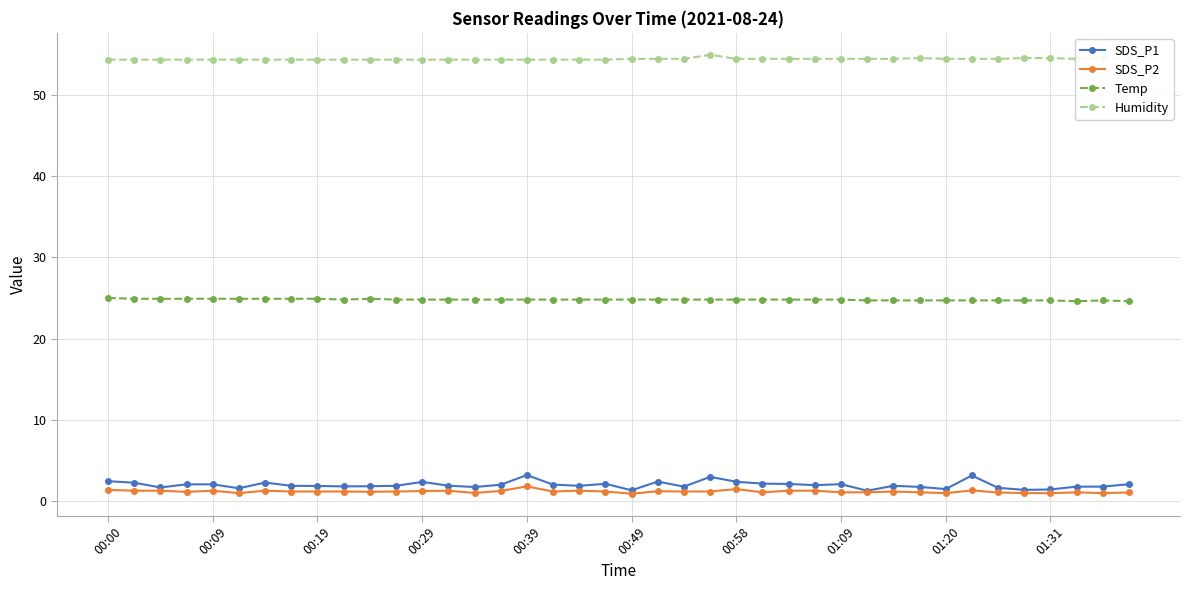

True or false: SDS_P1 and Humidity intersect in this chart.

False